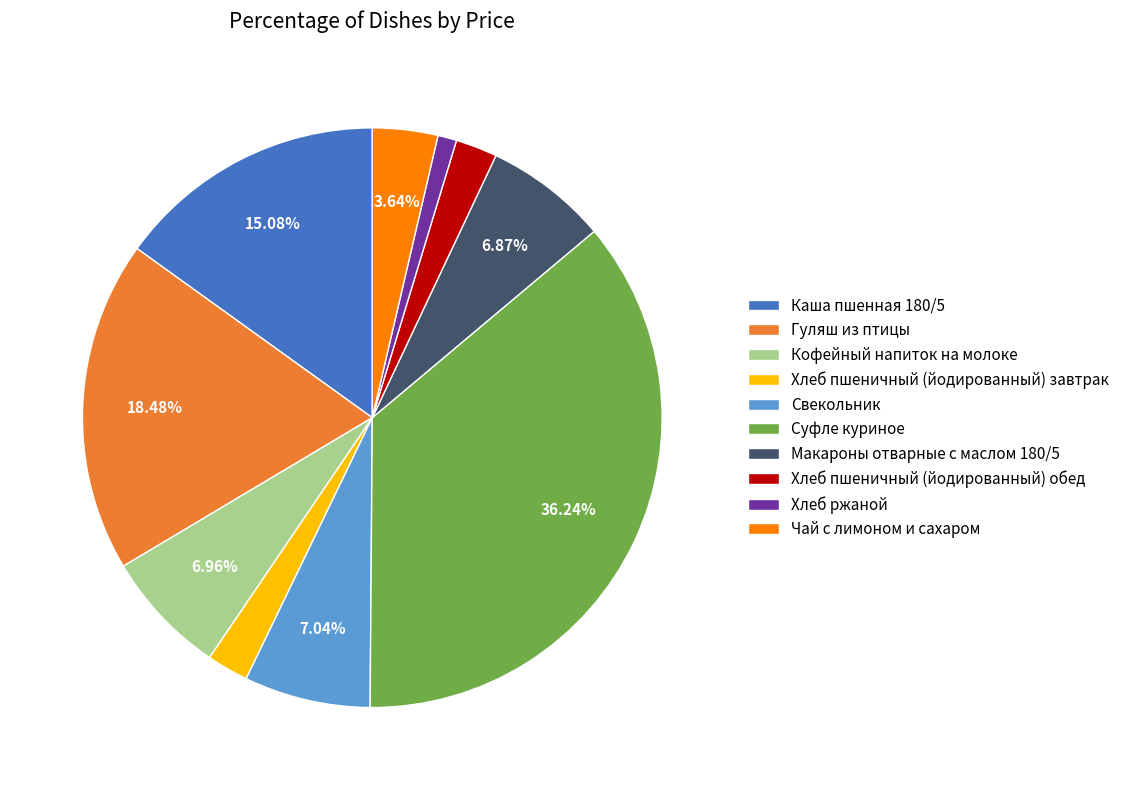

What percentage is the Чай с лимоном и сахаром slice, to the nearest percent?

4%